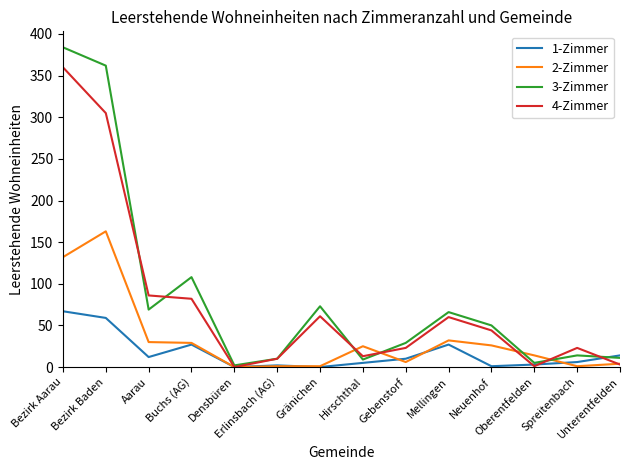

Where is the first local minimum for 4-Zimmer?

Densbüren